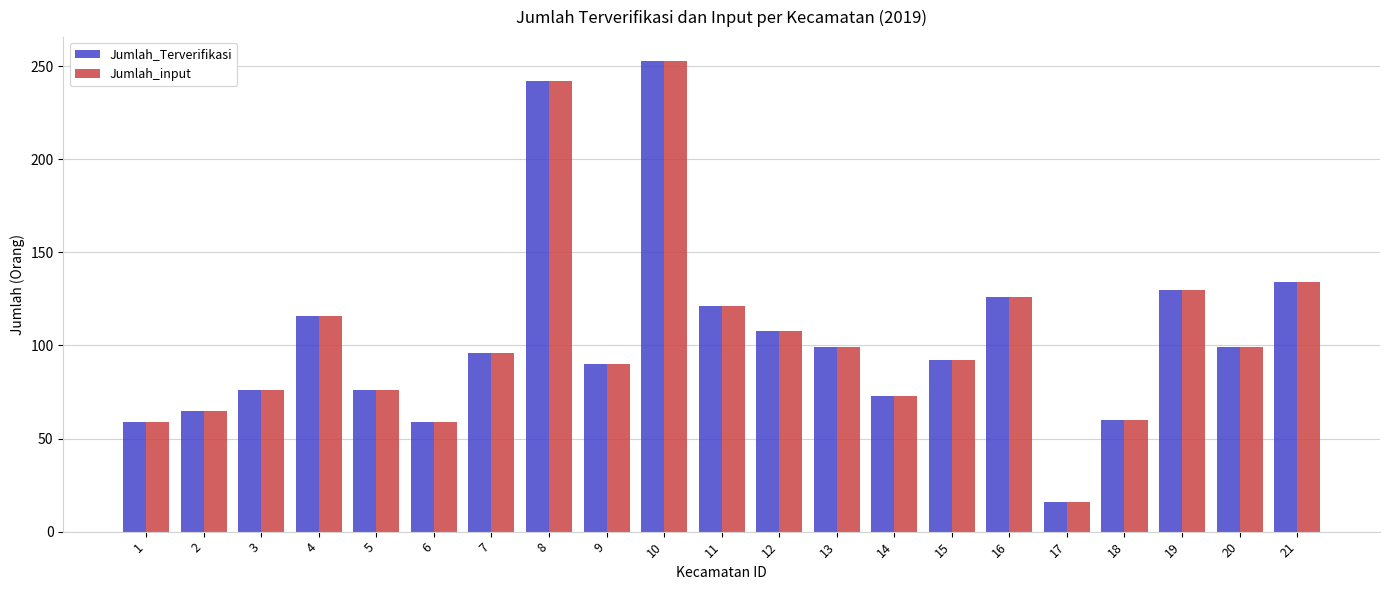

How many data points in Jumlah_input are less than 96?

10